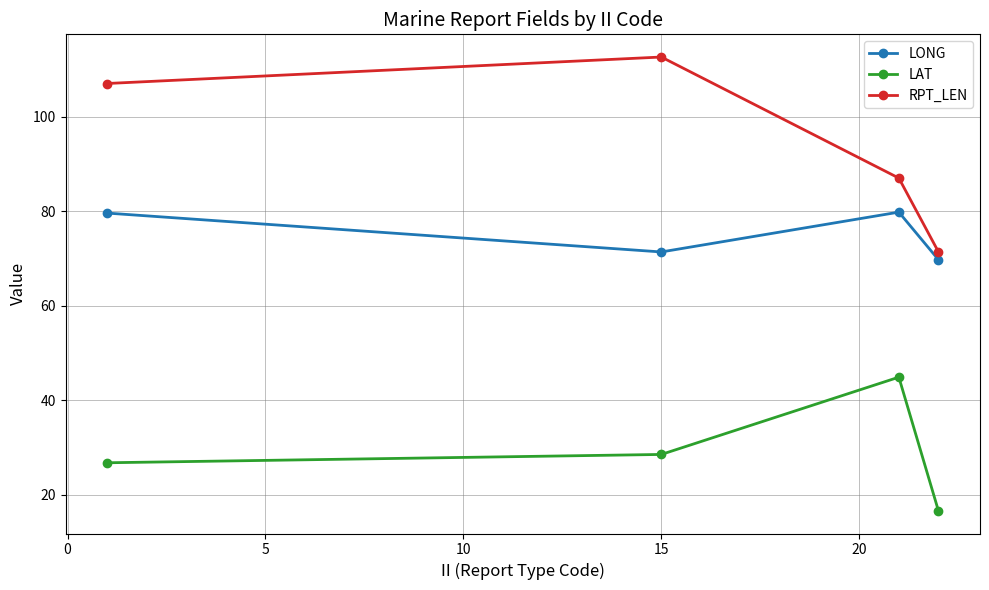

What is the value of the LAT point at the 3rd from the left?

44.9